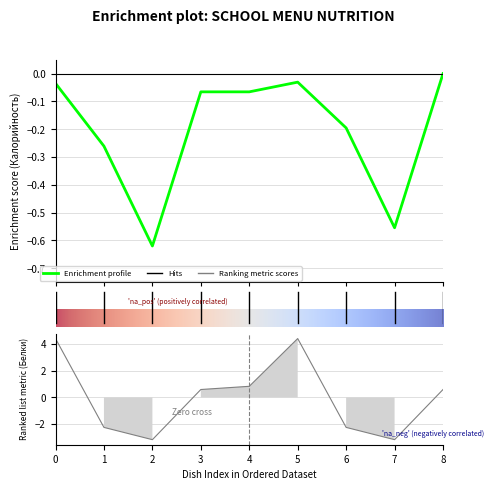

What is the minimum value shown in the chart?

-3.2